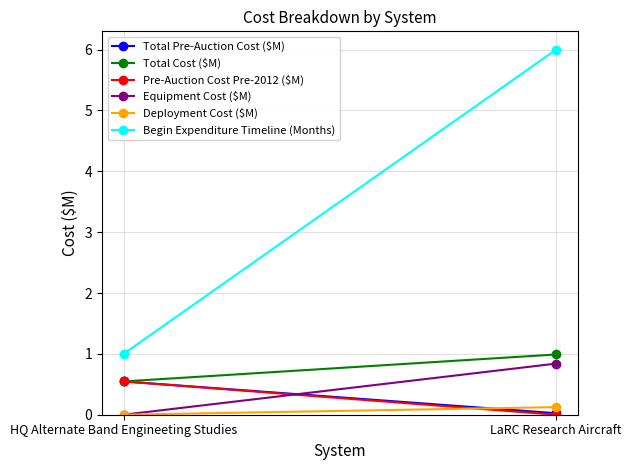

The Deployment Cost ($M) series shows 0.1 at LaRC Research Aircraft. True or false?

True